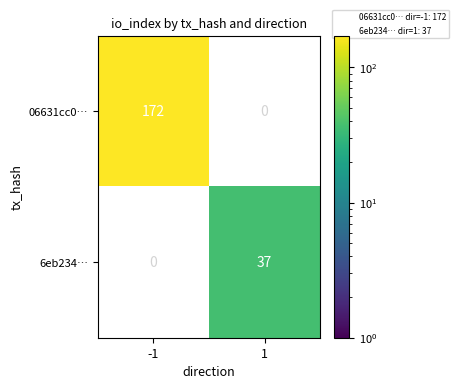

Is it true that 06631cc0… equals 109 at -1?

False